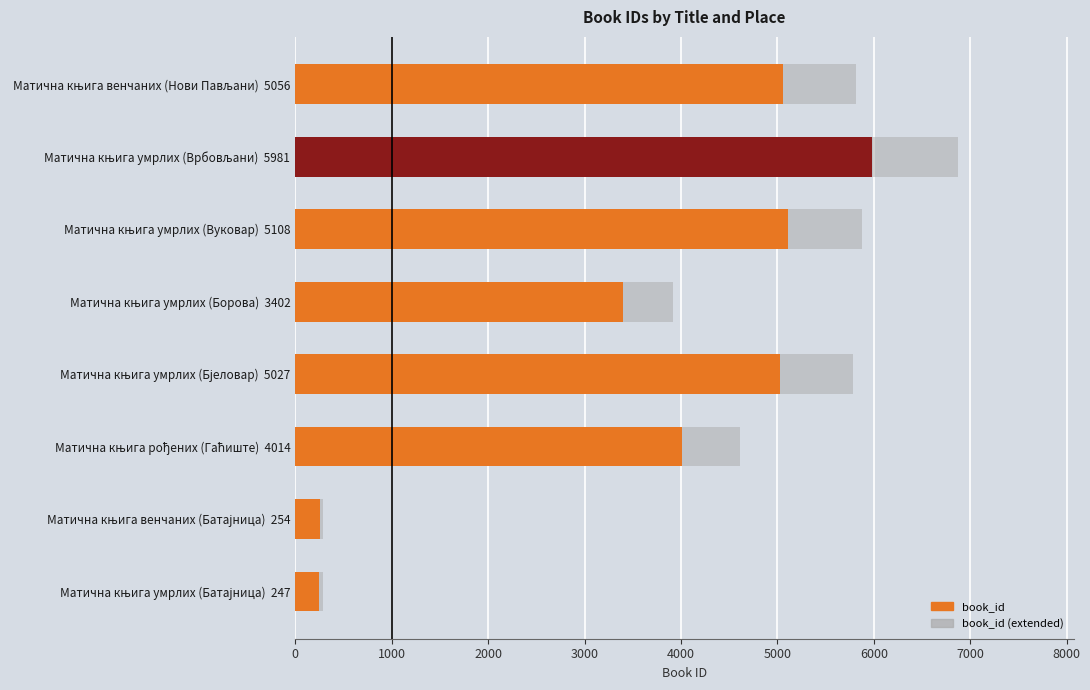

At Матична књига умрлих (Вуковар) 5108, list the series in order from smallest to largest.

book_id, book_id (extended)